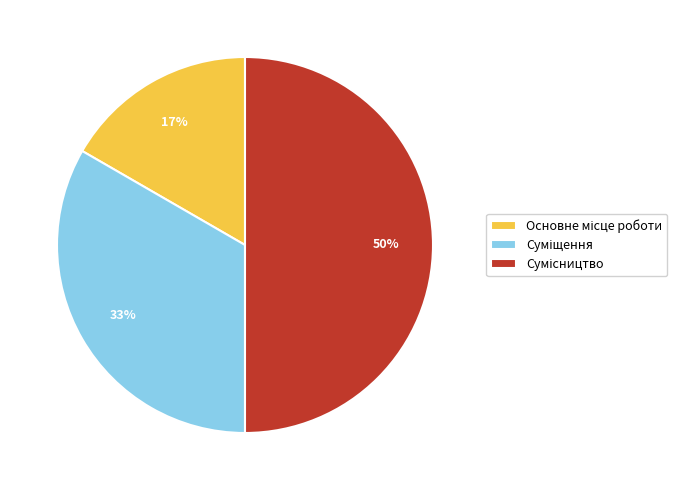

How many segments does this pie chart have?

3